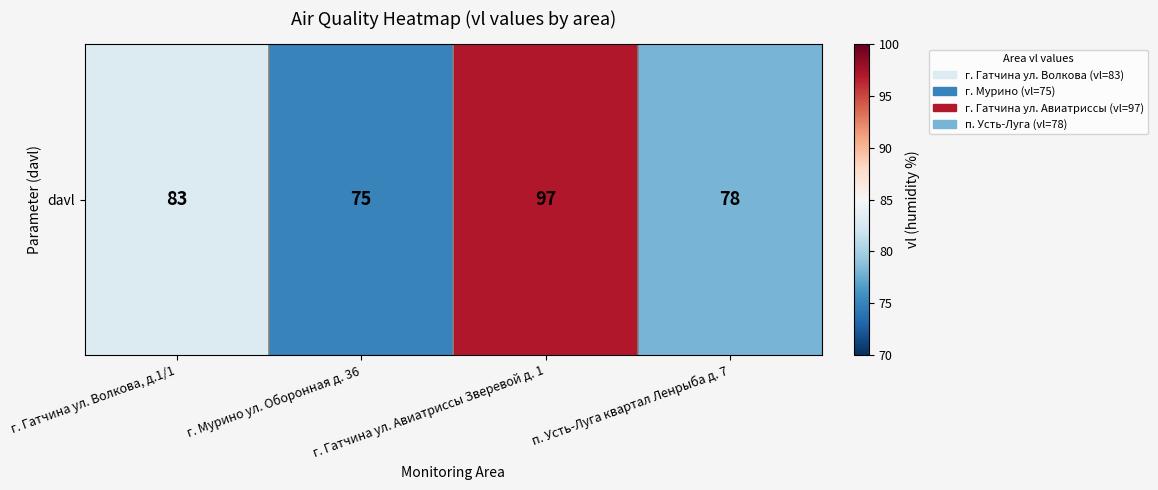

The value at п. Усть-Луга квартал Ленрыба д. 7 is 78. True or false?

True